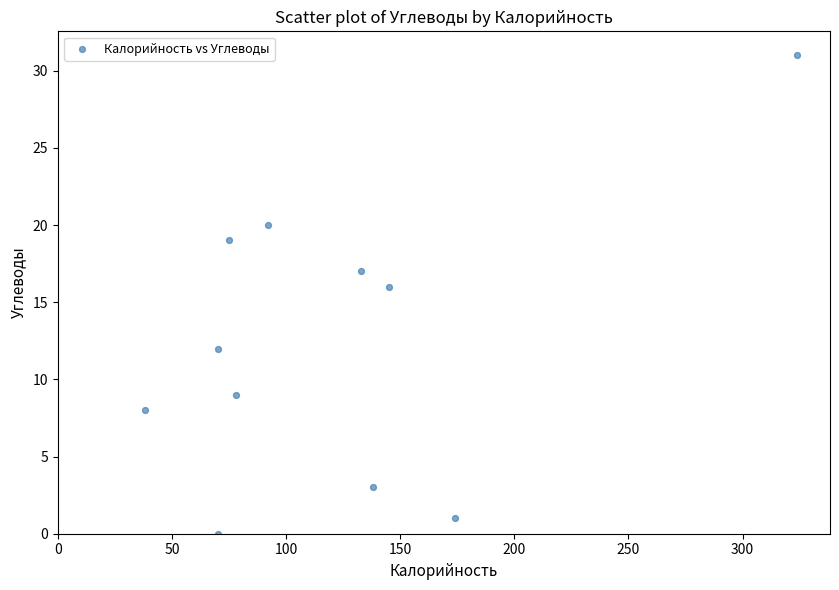

What is the range of X values (max minus min)?

286